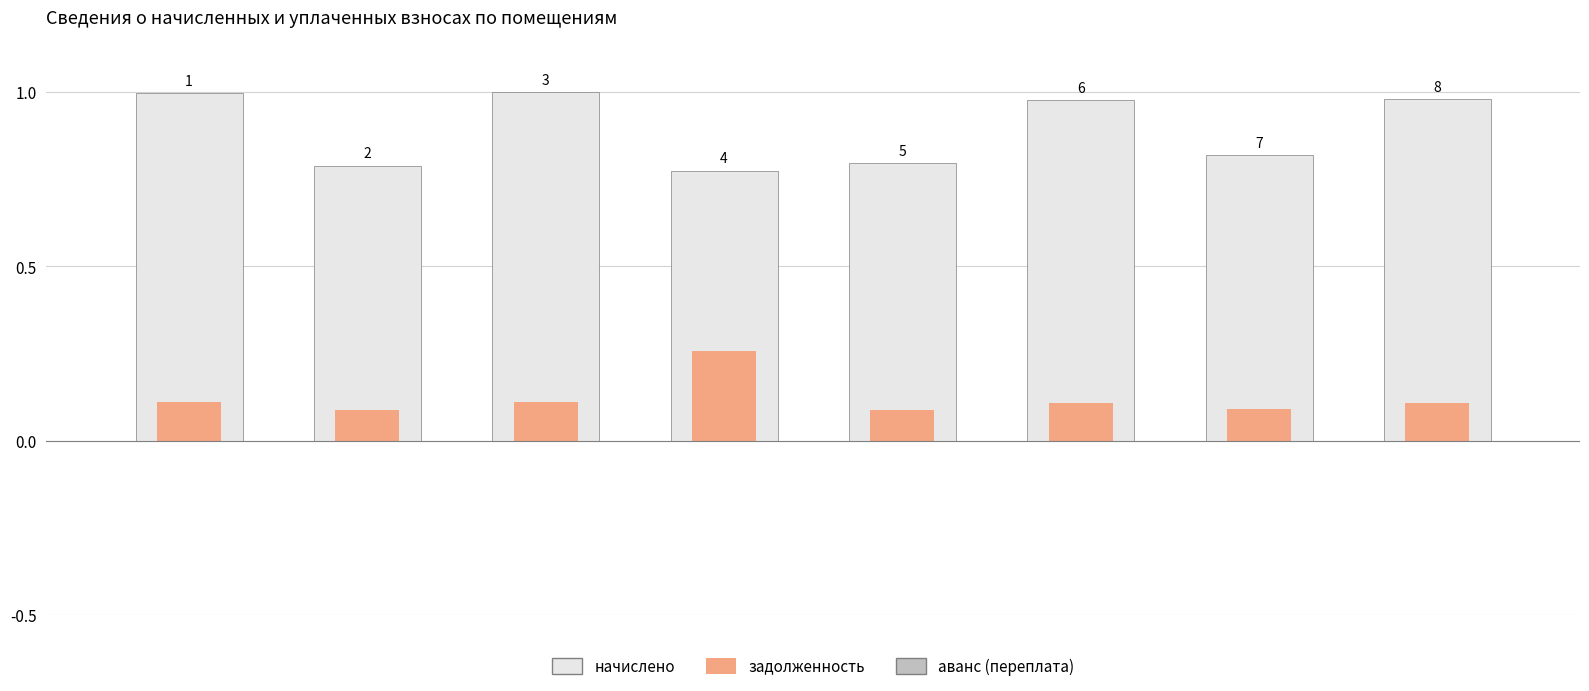

Does the chart contain stacked bars?

No